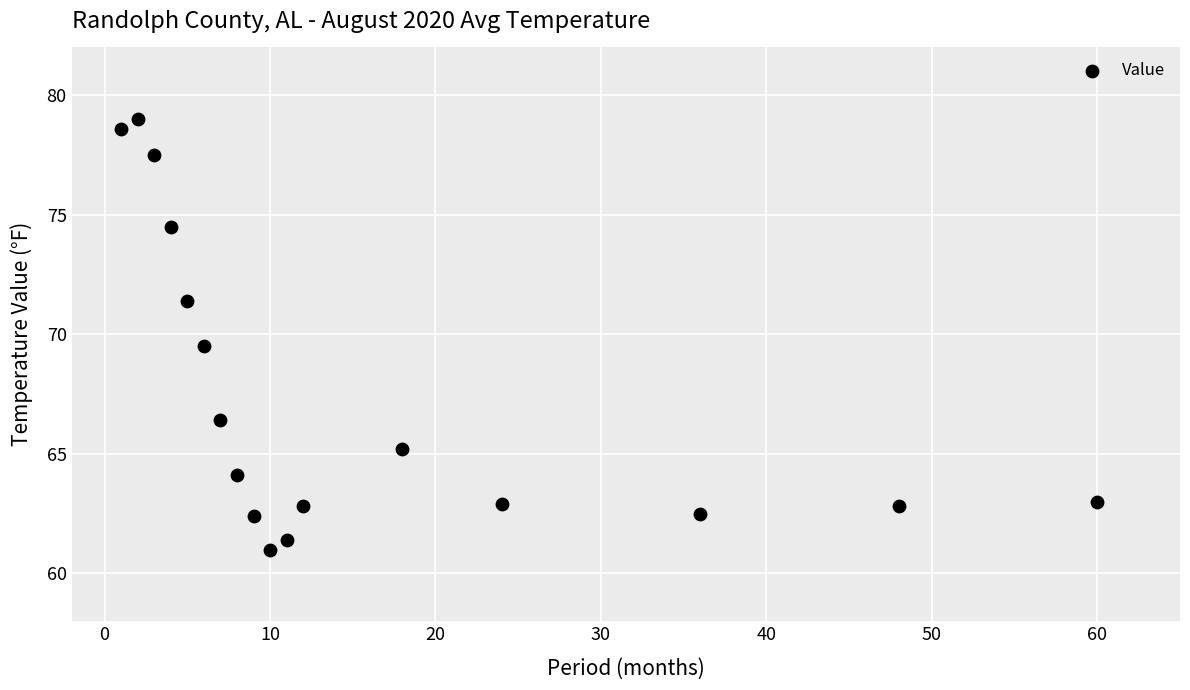

What is the range of Y values (max minus min)?

18.0